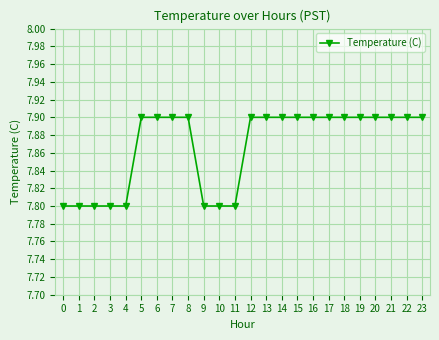

Is it true that the value at 0 is 7.8?

True